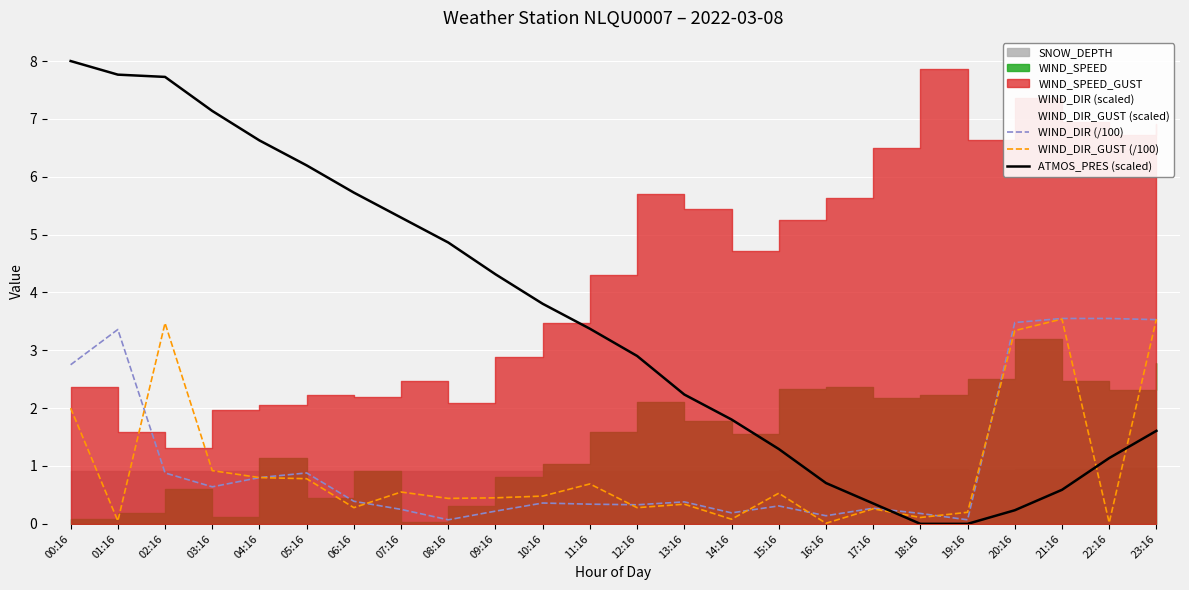

How many times do WIND_DIR (/100) and WIND_DIR_GUST (/100) cross each other?

8